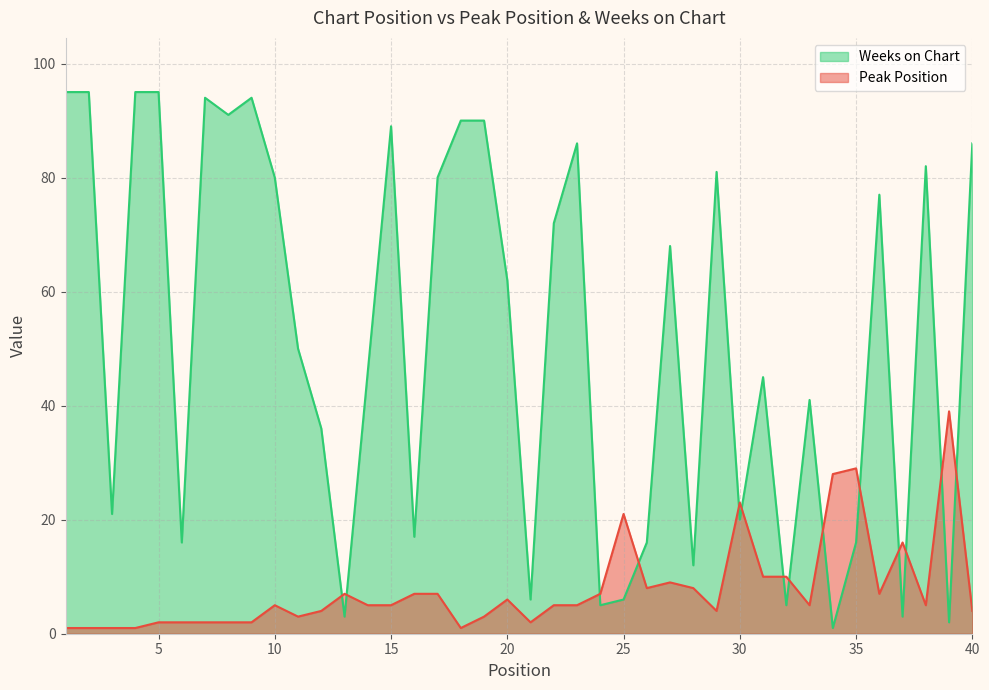

Where does the Weeks on Chart series first go above 62?

1